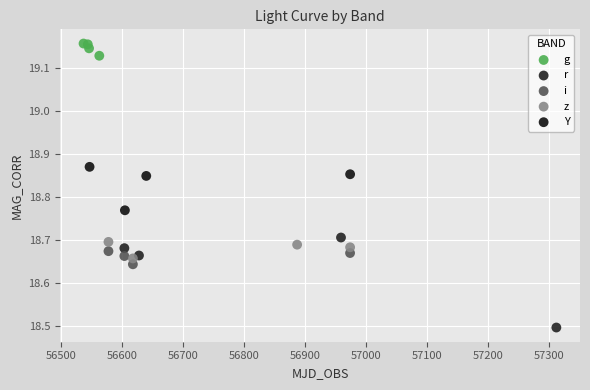

What are all the series names shown in the legend?

g, r, i, z, Y